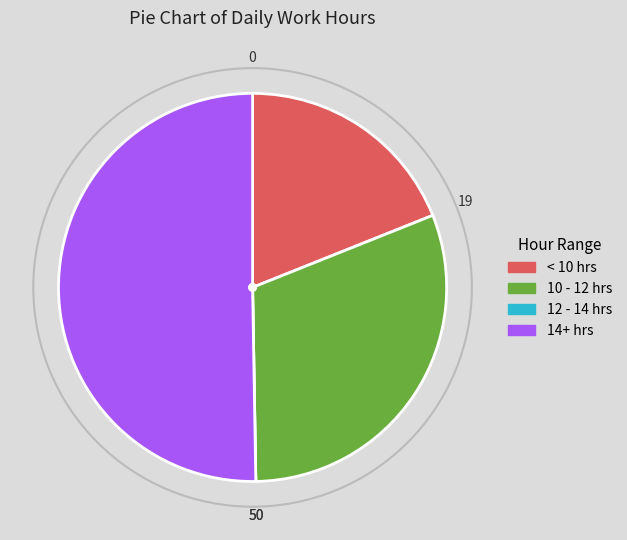

Is there a majority slice in this chart?

Yes